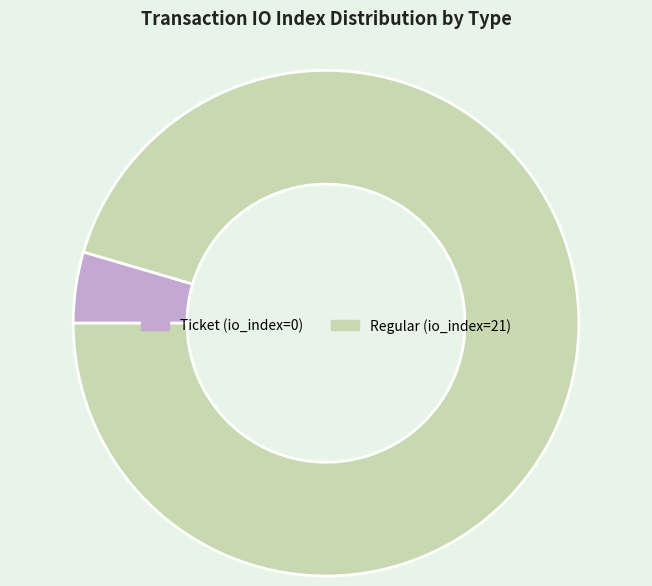

Is it true that Ticket (io_index=0) is 15% of the pie?

False